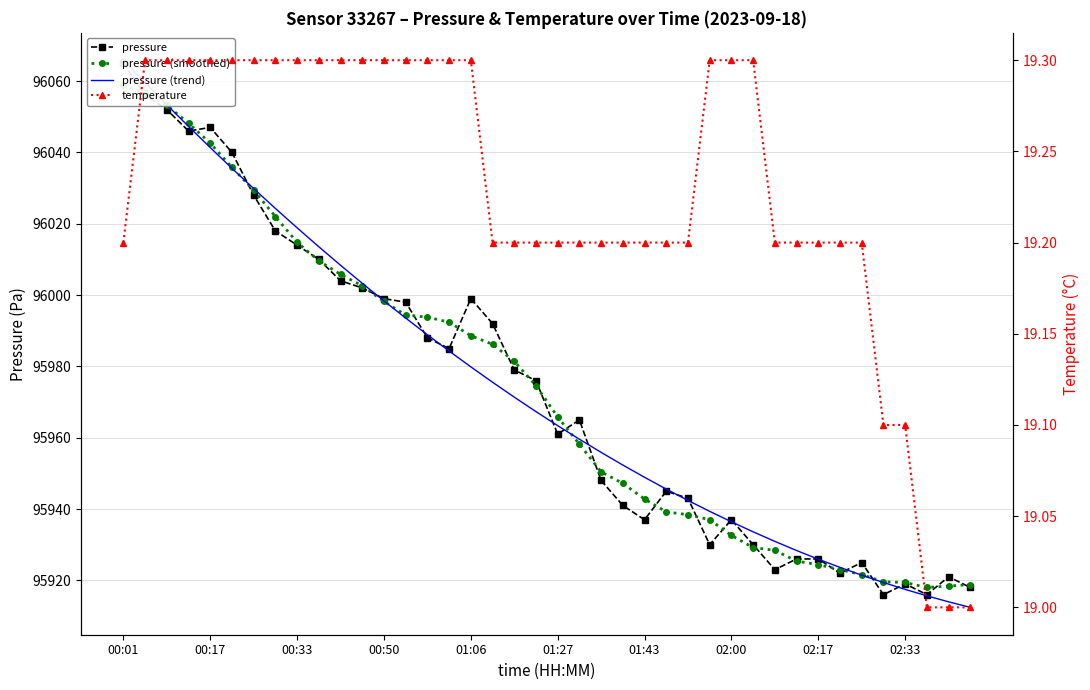

The temperature series shows 34.3 at 27. True or false?

False